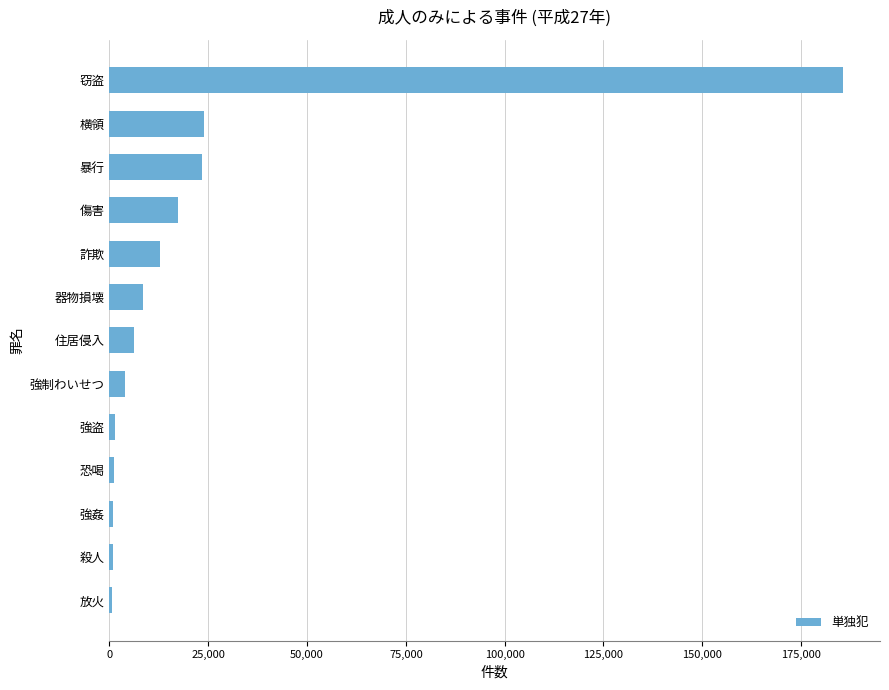

What is the greatest value displayed?

185682